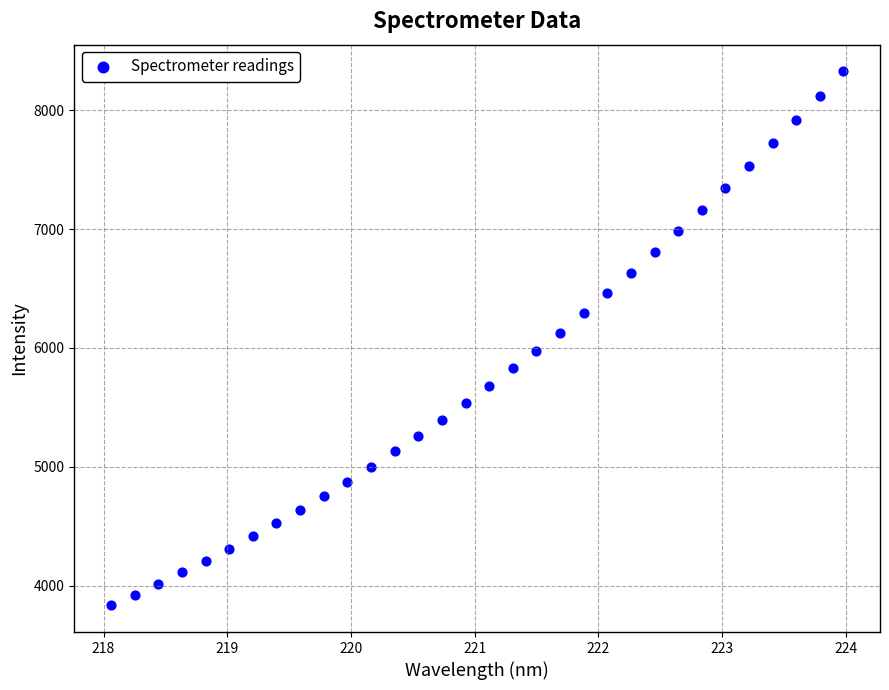

What is the range of Y values (max minus min)?

4492.5